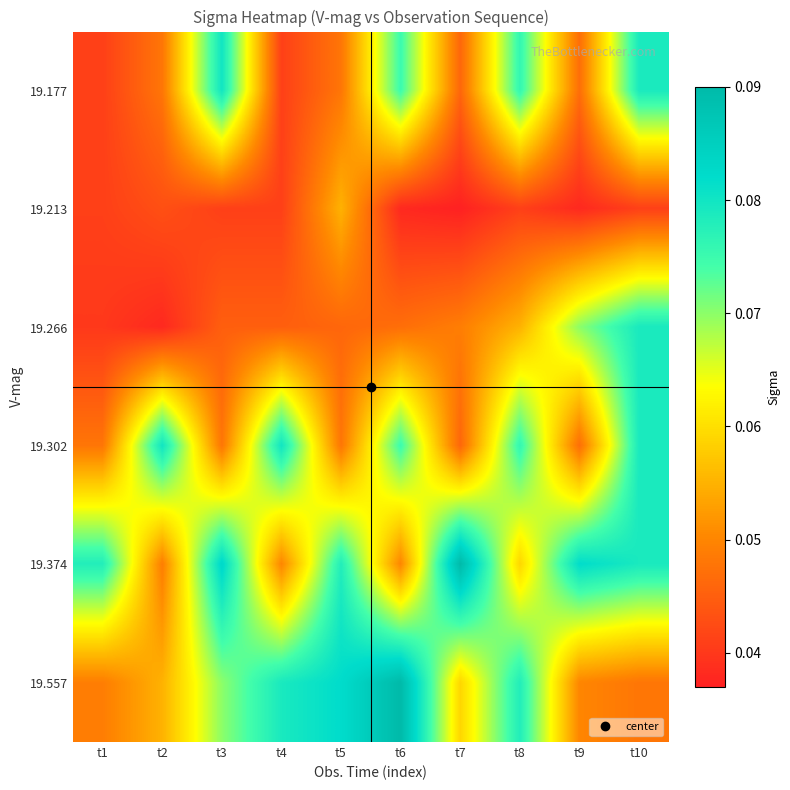

Which series has the largest range (max minus min)?

19.557